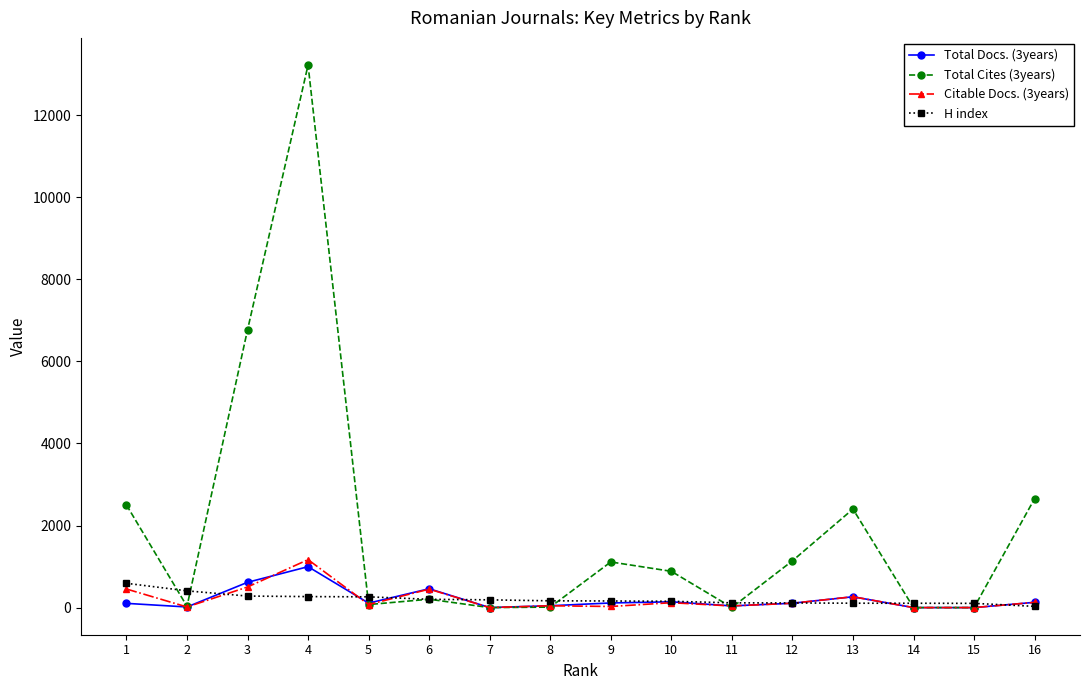

What is the sum of the Citable Docs. (3years) values at 4 and 10?

1287